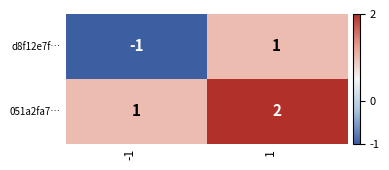

How many series are shown in this chart?

2